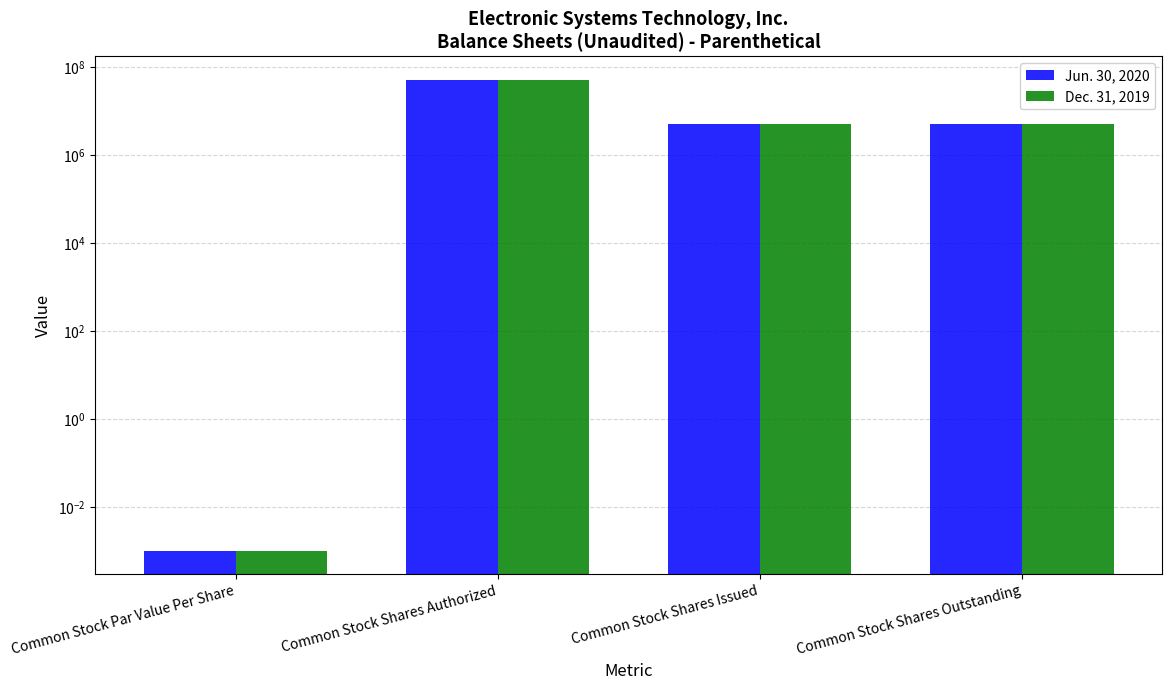

Reading left to right, what are all the values shown in this chart?

Jun. 30, 2020: 0.0	50000000.0	4946502.0	4946502.0
Dec. 31, 2019: 0.0	50000000.0	4946502.0	4946502.0